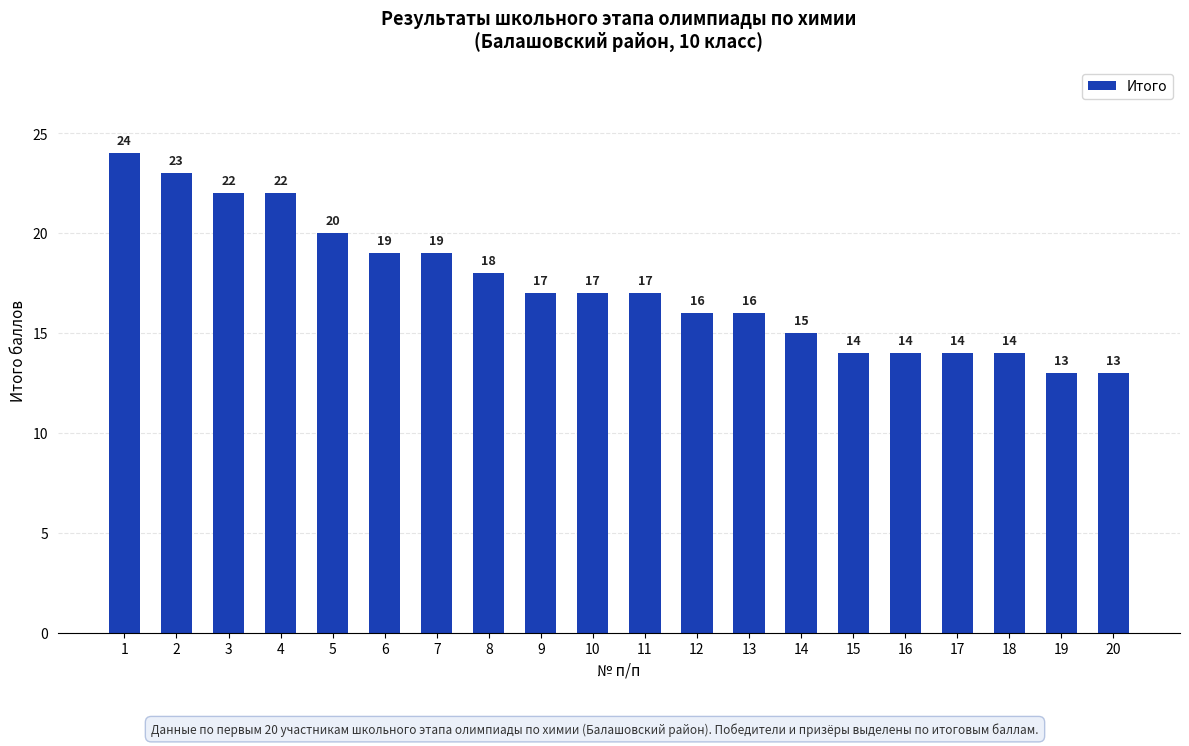

What is the difference between the second highest and minimum values?

10